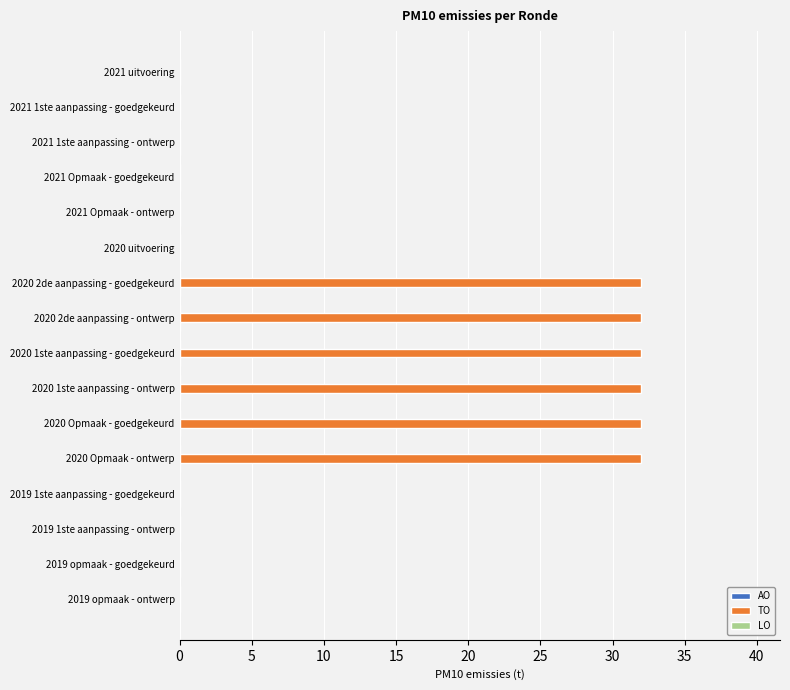

What is the change in value from 2021 Opmaak - goedgekeurd to 2020 Opmaak - ontwerp?

+32